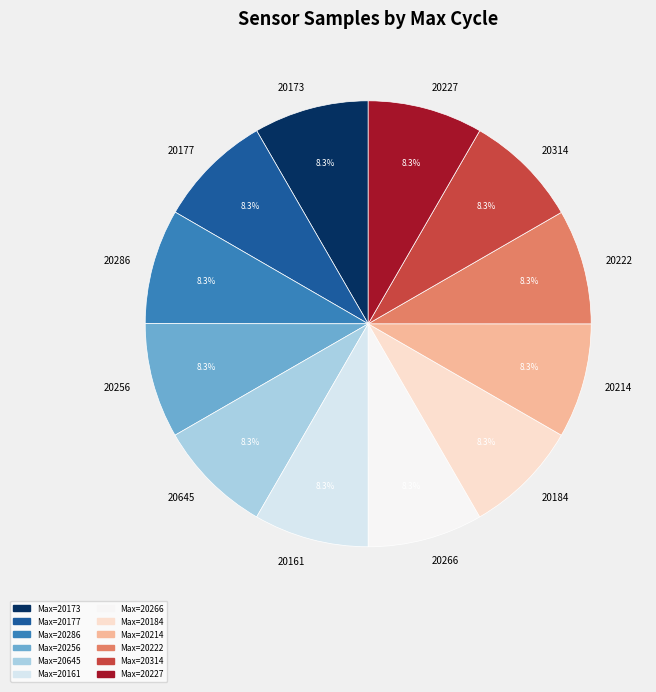

The 20266 slice represents 1% of the pie. True or false?

False